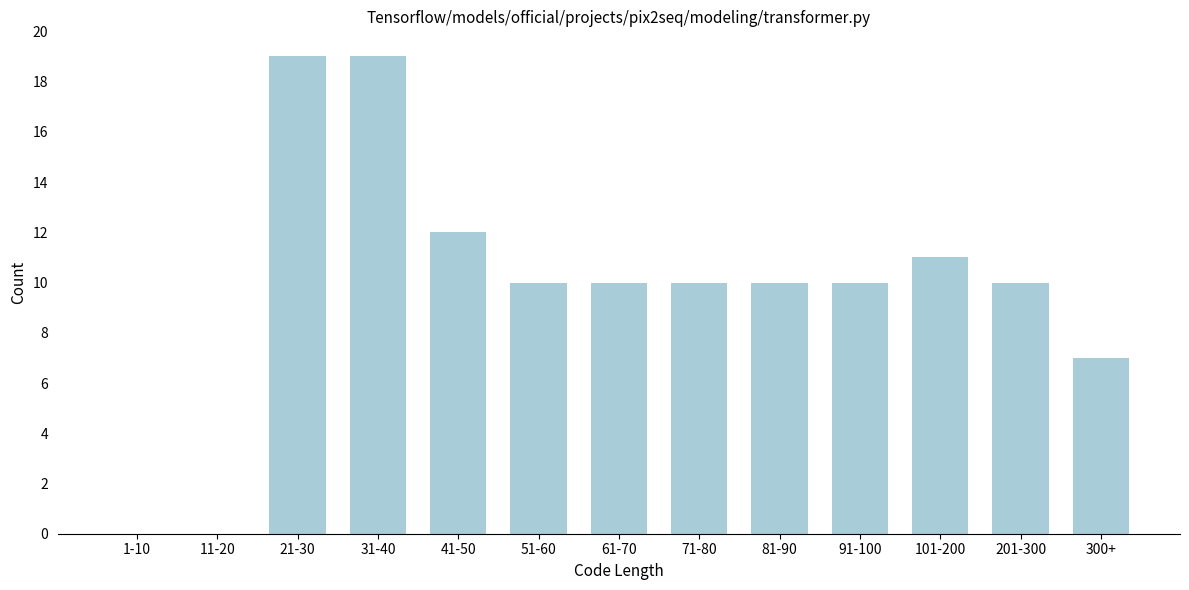

Reading right to left, what are all the values shown in this chart?

300+=7	201-300=10	101-200=11	91-100=10	81-90=10	71-80=10	61-70=10	51-60=10	41-50=12	31-40=19	21-30=19	11-20=0	1-10=0